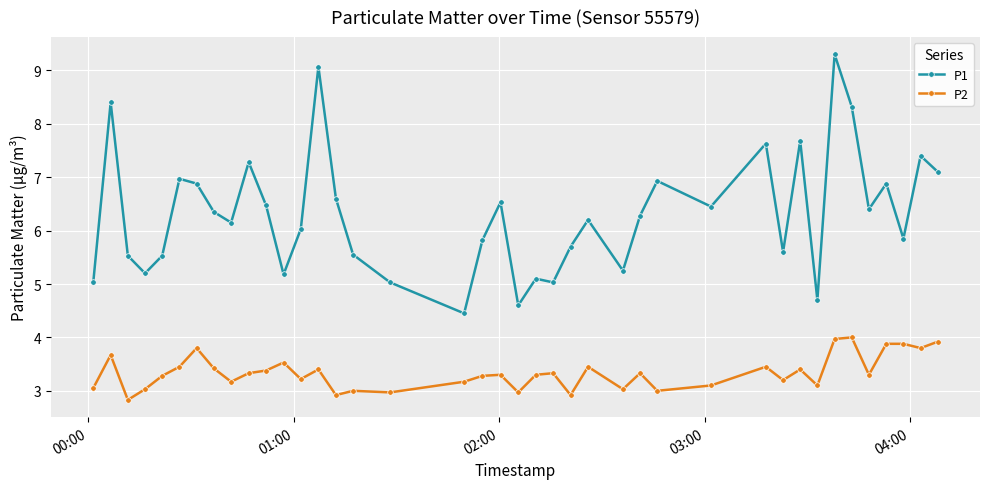

What is the value of the P1 point at the 36th from the left?

6.4